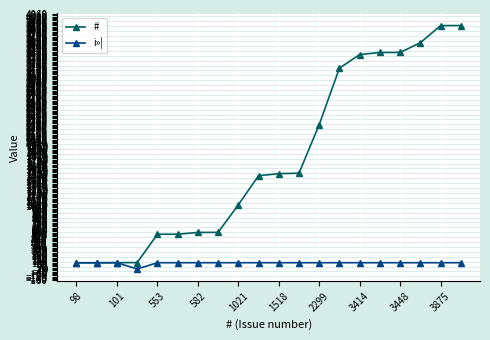

Which series has the largest range (max minus min)?

#